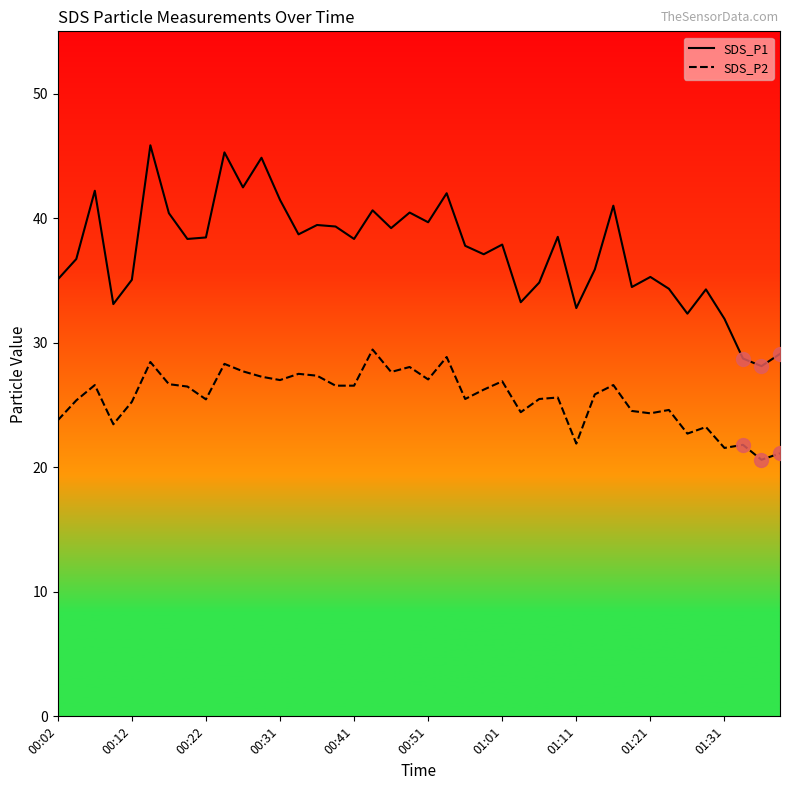

What is the greatest value displayed?

45.9